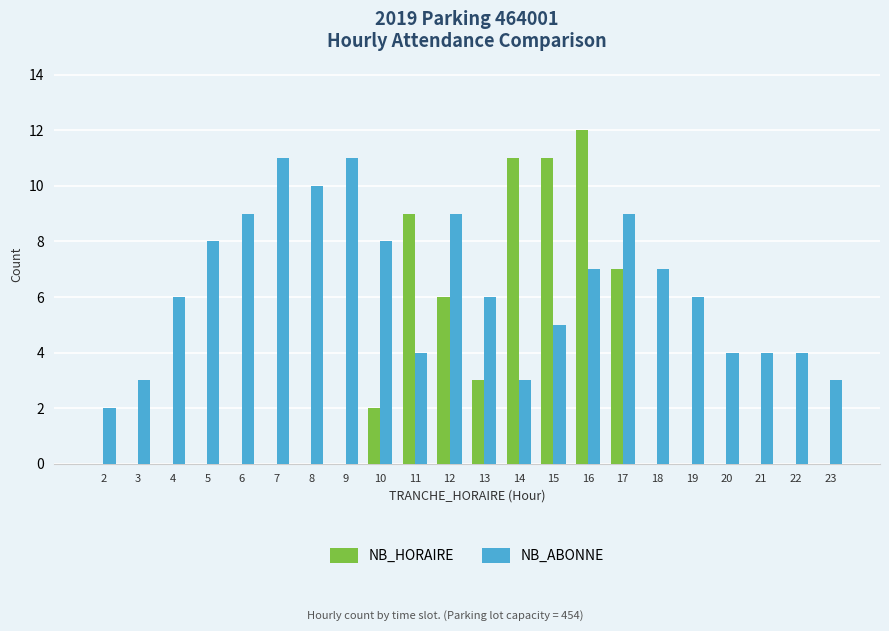

What is the maximum value shown in the chart?

12